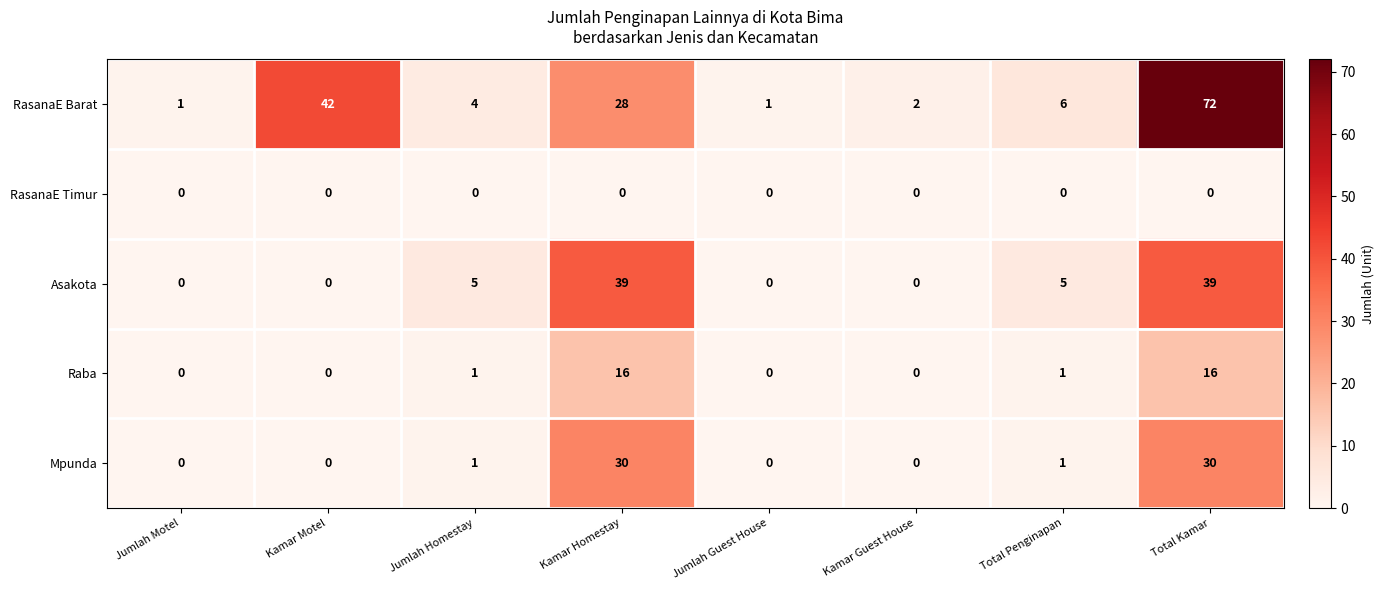

The Mpunda series shows 30 at Kamar Homestay. True or false?

True